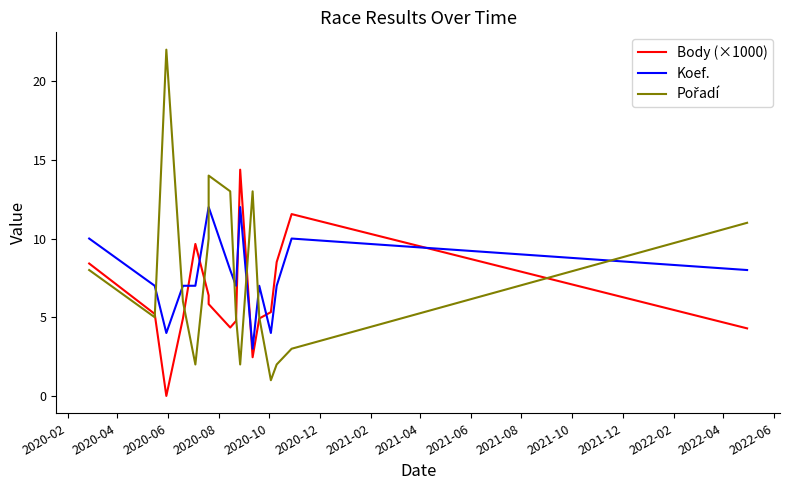

How many values in the Pořadí series exceed 6?

7